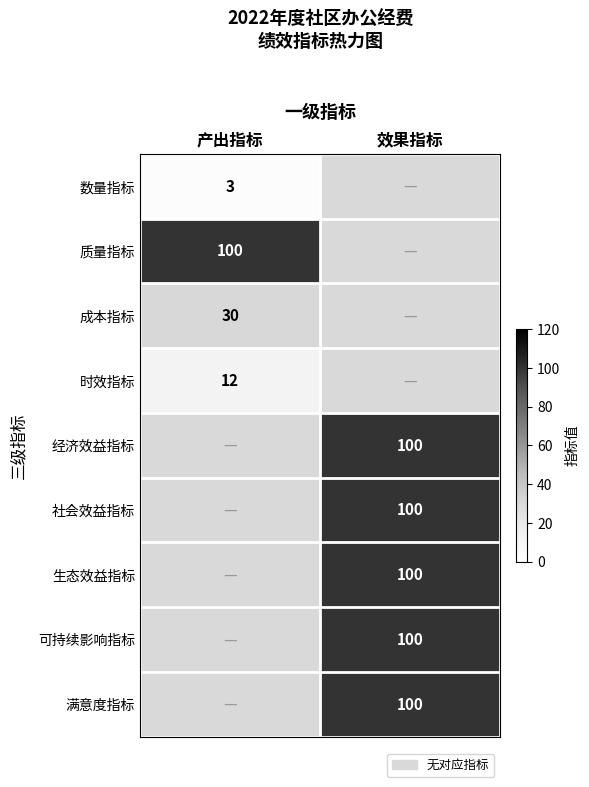

The 满意度指标 series shows 100 at 效果指标. True or false?

True